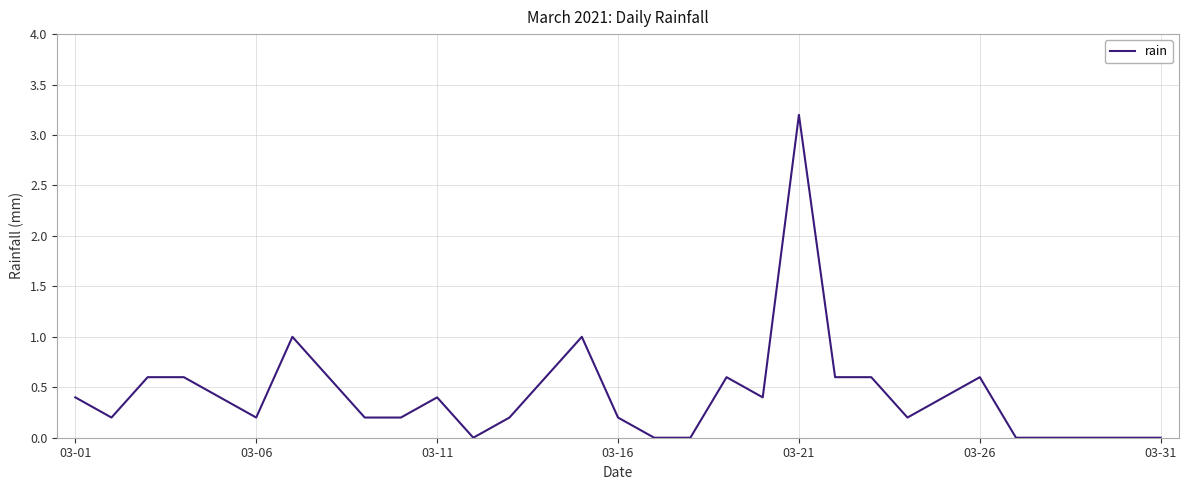

What is the maximum value shown in the chart?

3.2